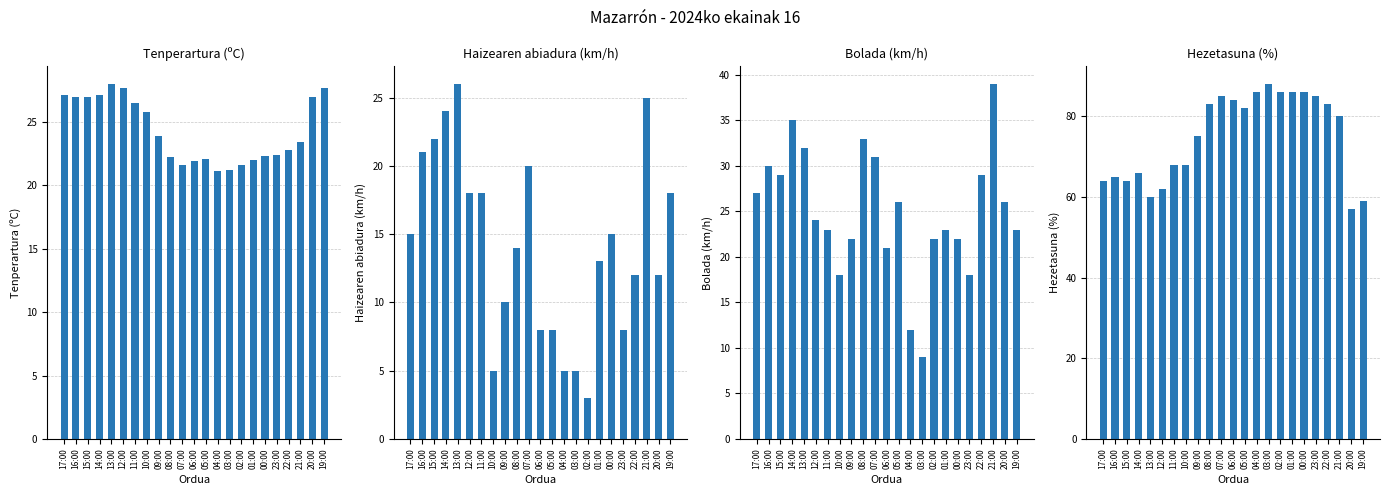

Is the value of Haizearen abiadura (km/h) at 16:00 greater than the value of Hezetasuna (%) at 17:00?

No